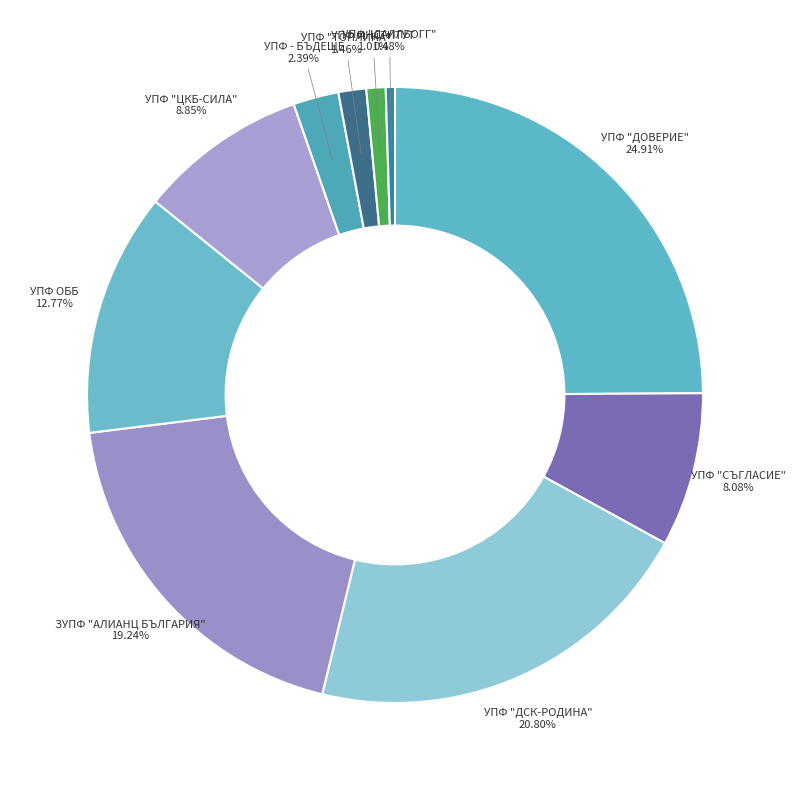

Which category has the smallest portion of the pie?

УПФ "ДАЛЛБОГГ: ЖИВОТ И ЗДРАВЕ"